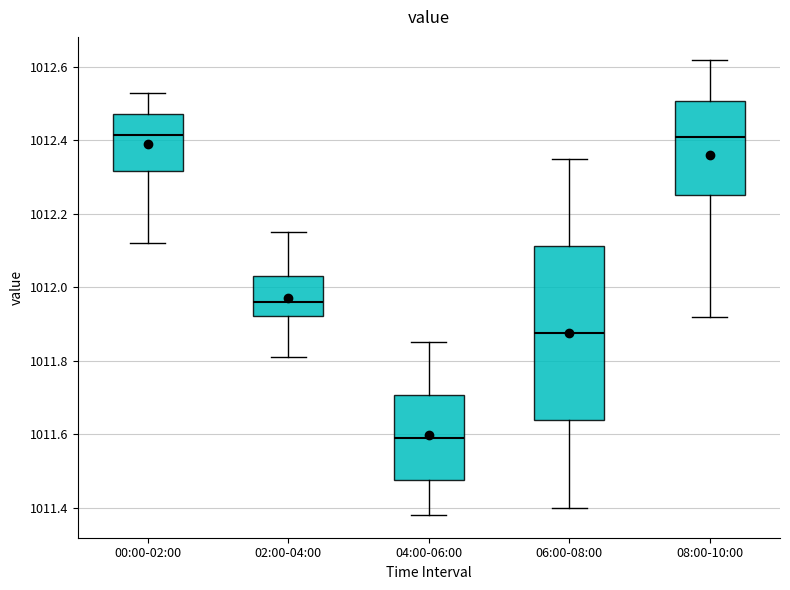

Where does the lower whisker of the box for 02:00-04:00 end on the y-axis? The values are not printed on the chart, so give them approximately, as read against the axis.

1011.82